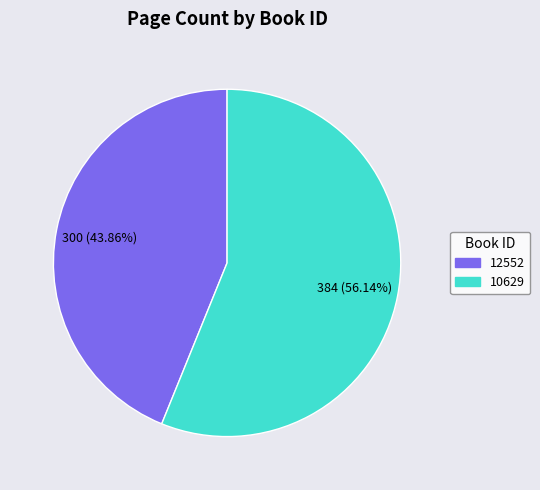

Which slice is the largest?

10629